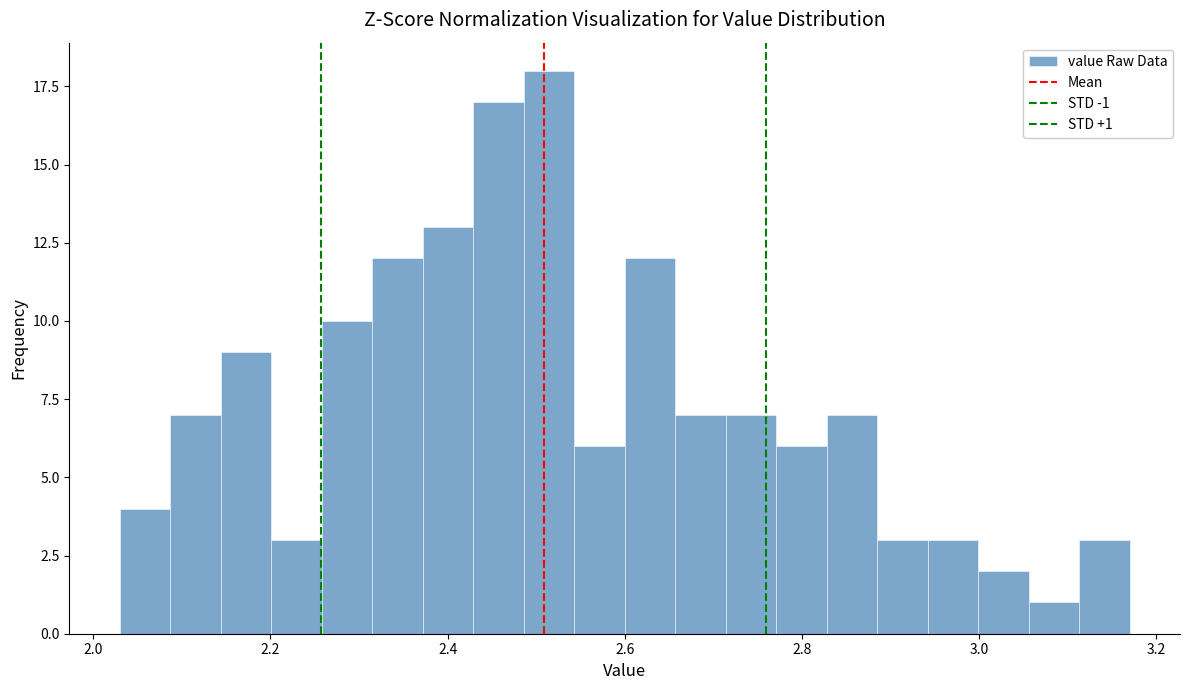

Around what value on the x-axis is the tallest bar? Give the approximate position of its centre, as read against the axis.

2.52